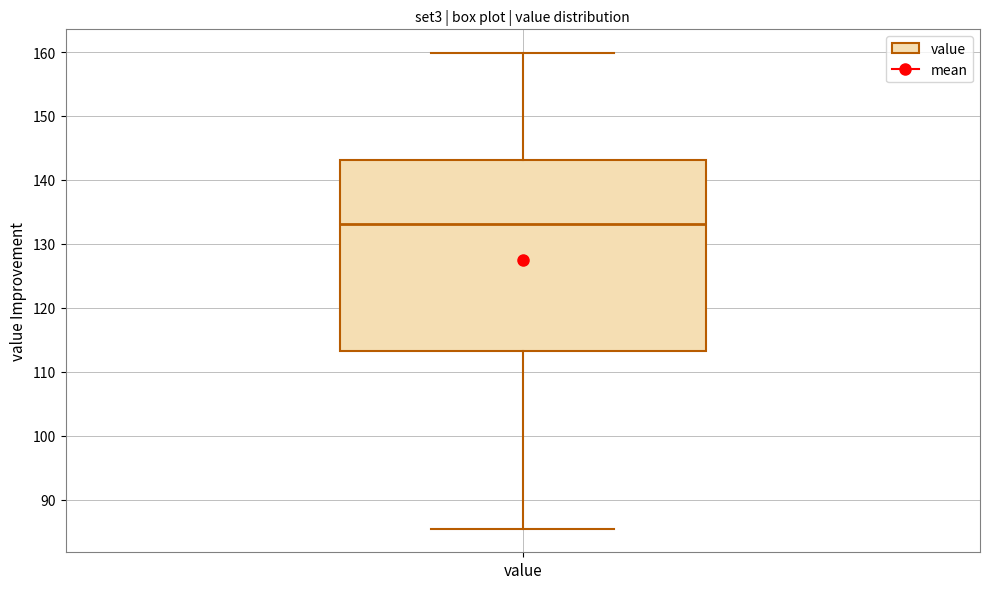

Read this box plot against the y-axis: the position of the median line, the range covered by the box, and the ends of both whiskers. The values are not printed on the chart, so give them approximately, as read against the axis.

median 133, box 113 to 143, whiskers 86 to 160